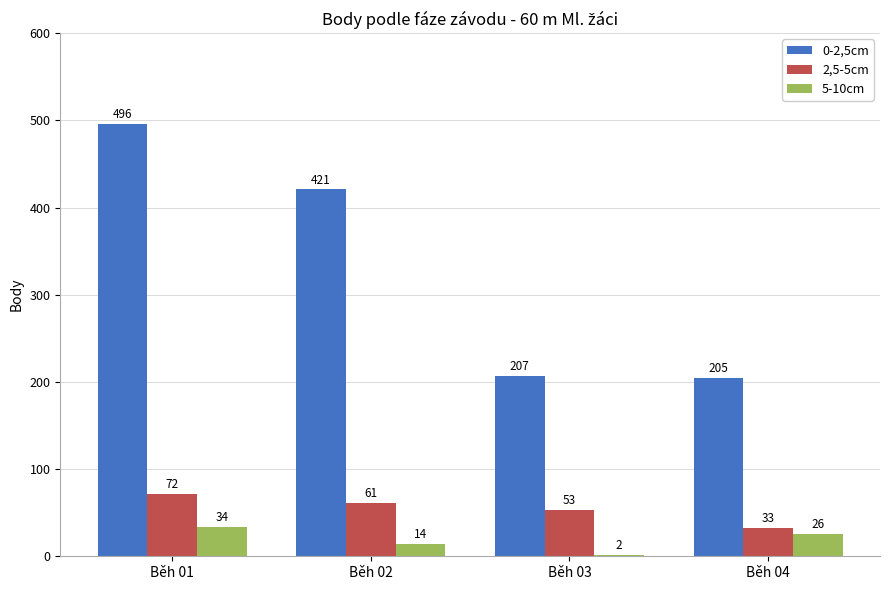

Which series has the largest total across all categories?

0-2,5cm